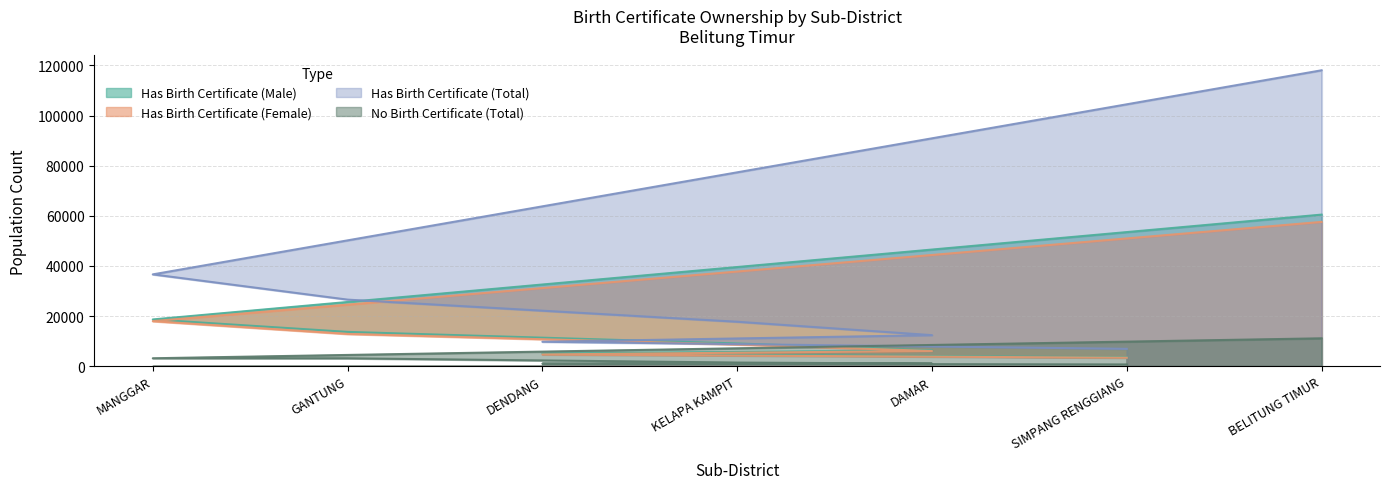

Reading left to right, transcribe all the data shown in this chart.

Has Birth Certificate (Male): 18658	13695	5068	9080	6322	3549	60484
Has Birth Certificate (Female): 17981	12872	4690	8663	6072	3382	57577
Has Birth Certificate (Total): 36639	26567	9758	17743	12394	6931	118061
No Birth Certificate (Total): 3173	3152	1040	1461	1040	703	11135